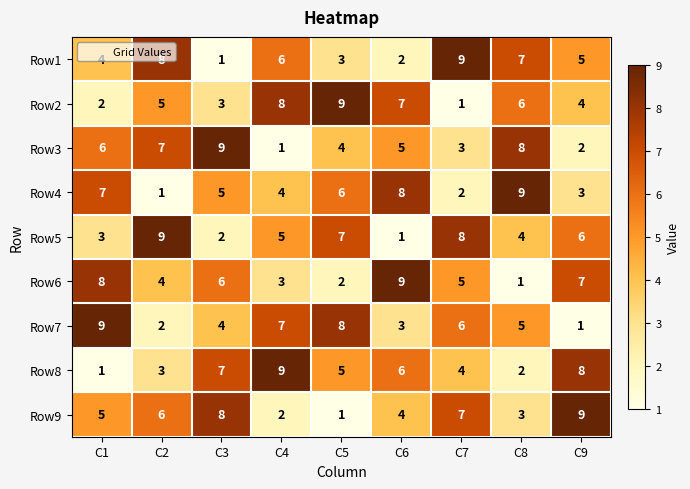

Rank the categories by Row8 value from lowest to highest.

C1, C8, C2, C7, C5, C6, C3, C9, C4